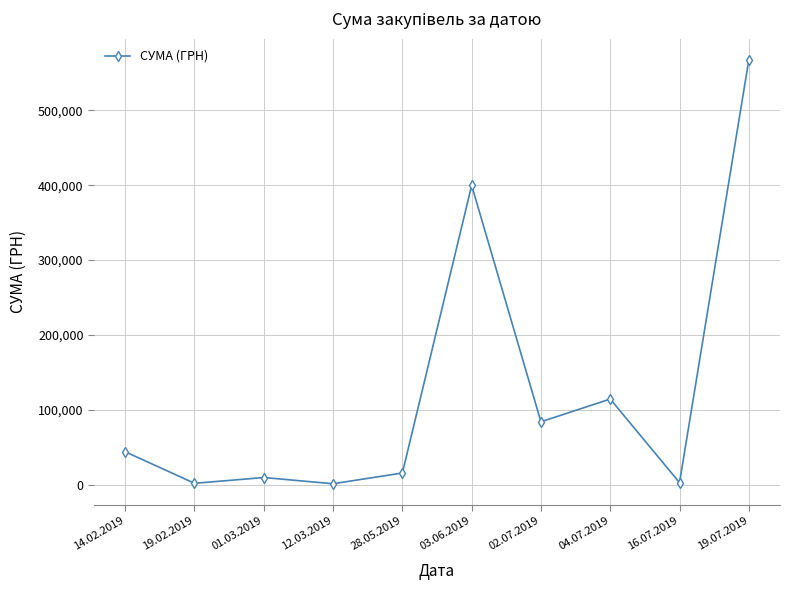

Is it true that the value at 03.06.2019 is 578356.9?

False